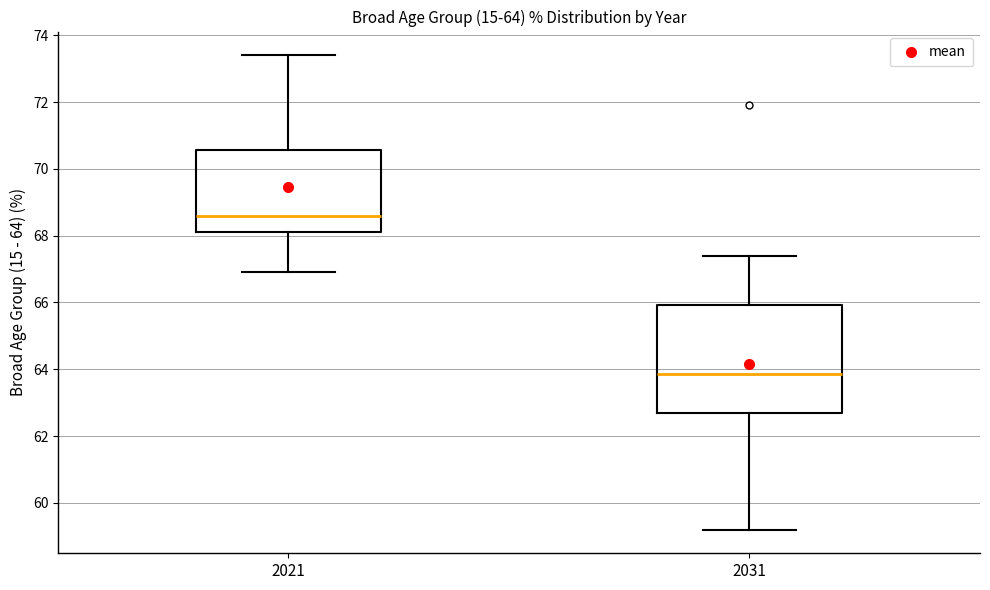

Which box is the tallest, from its lower edge to its upper edge?

2031